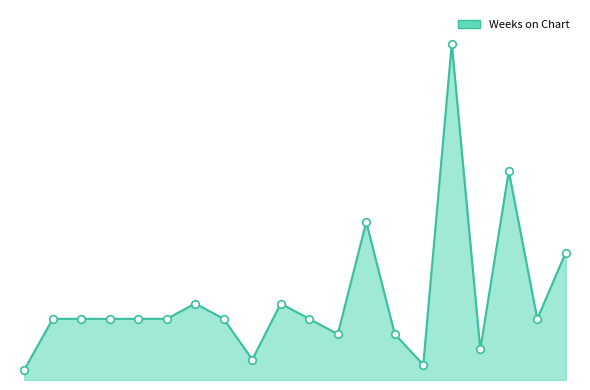

Is this an area chart (filled region under the line)?

Yes